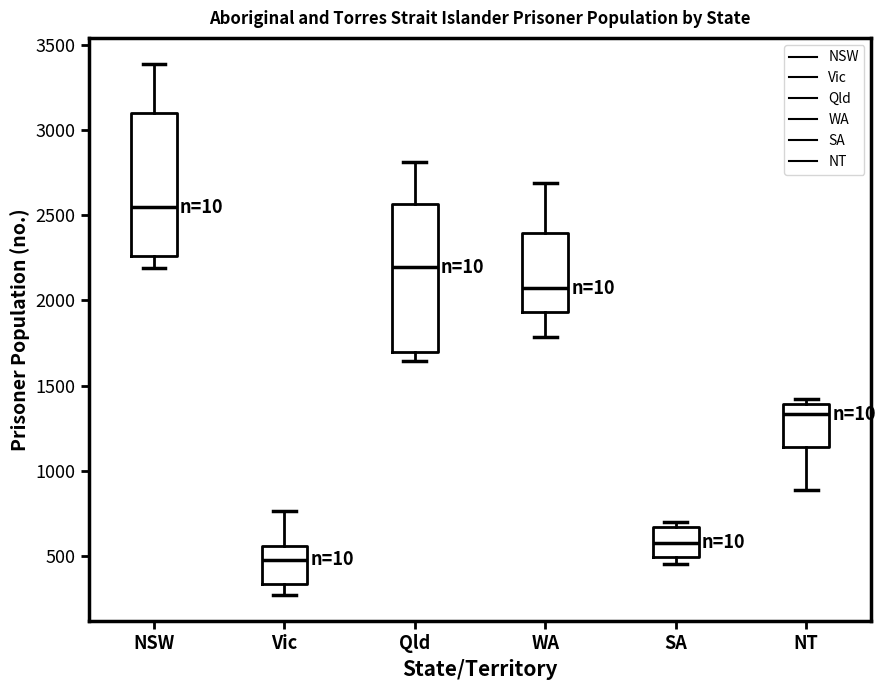

Which box's median line is the lowest?

Vic